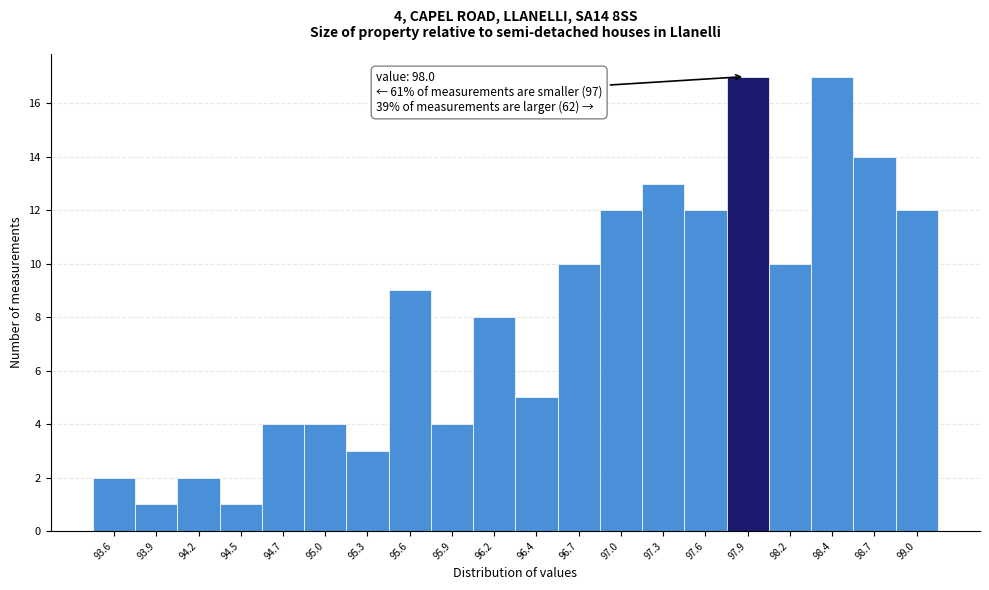

Reading right to left, extract all data points from this chart.

99.0=12	98.7=14	98.4=17	98.2=10	97.9=17	97.6=12	97.3=13	97.0=12	96.7=10	96.4=5	96.2=8	95.9=4	95.6=9	95.3=3	95.0=4	94.7=4	94.5=1	94.2=2	93.9=1	93.6=2